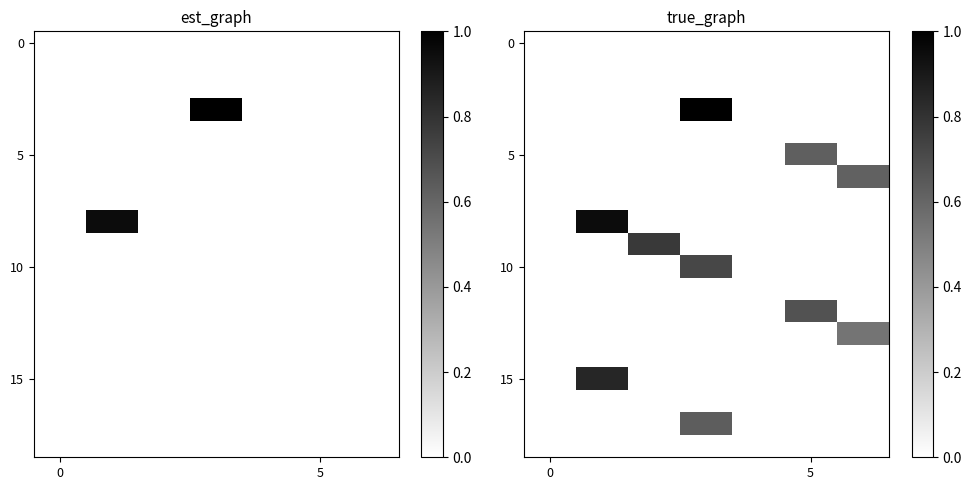

How many data points in 5 are above 0?

1